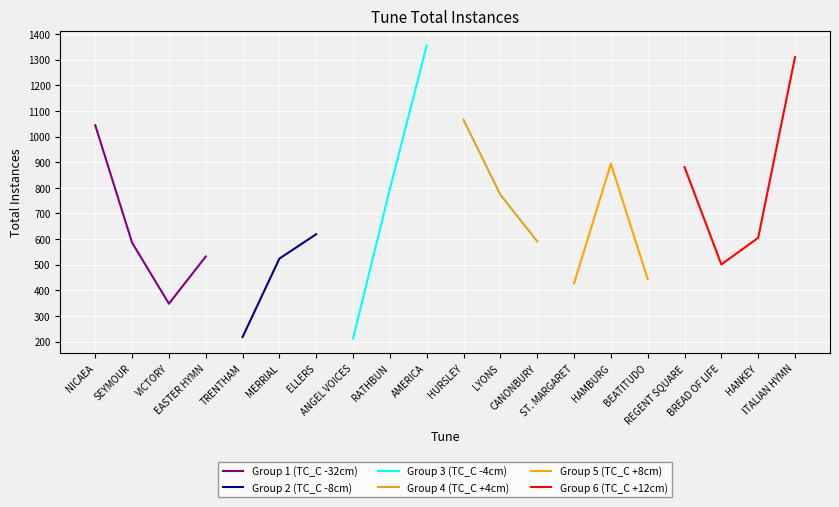

Reading left to right, what are all the values shown in this chart?

1044	586	348	532	218	524	619	212	796	1356	1065	773	591	427	894	444	881	501	605	1310